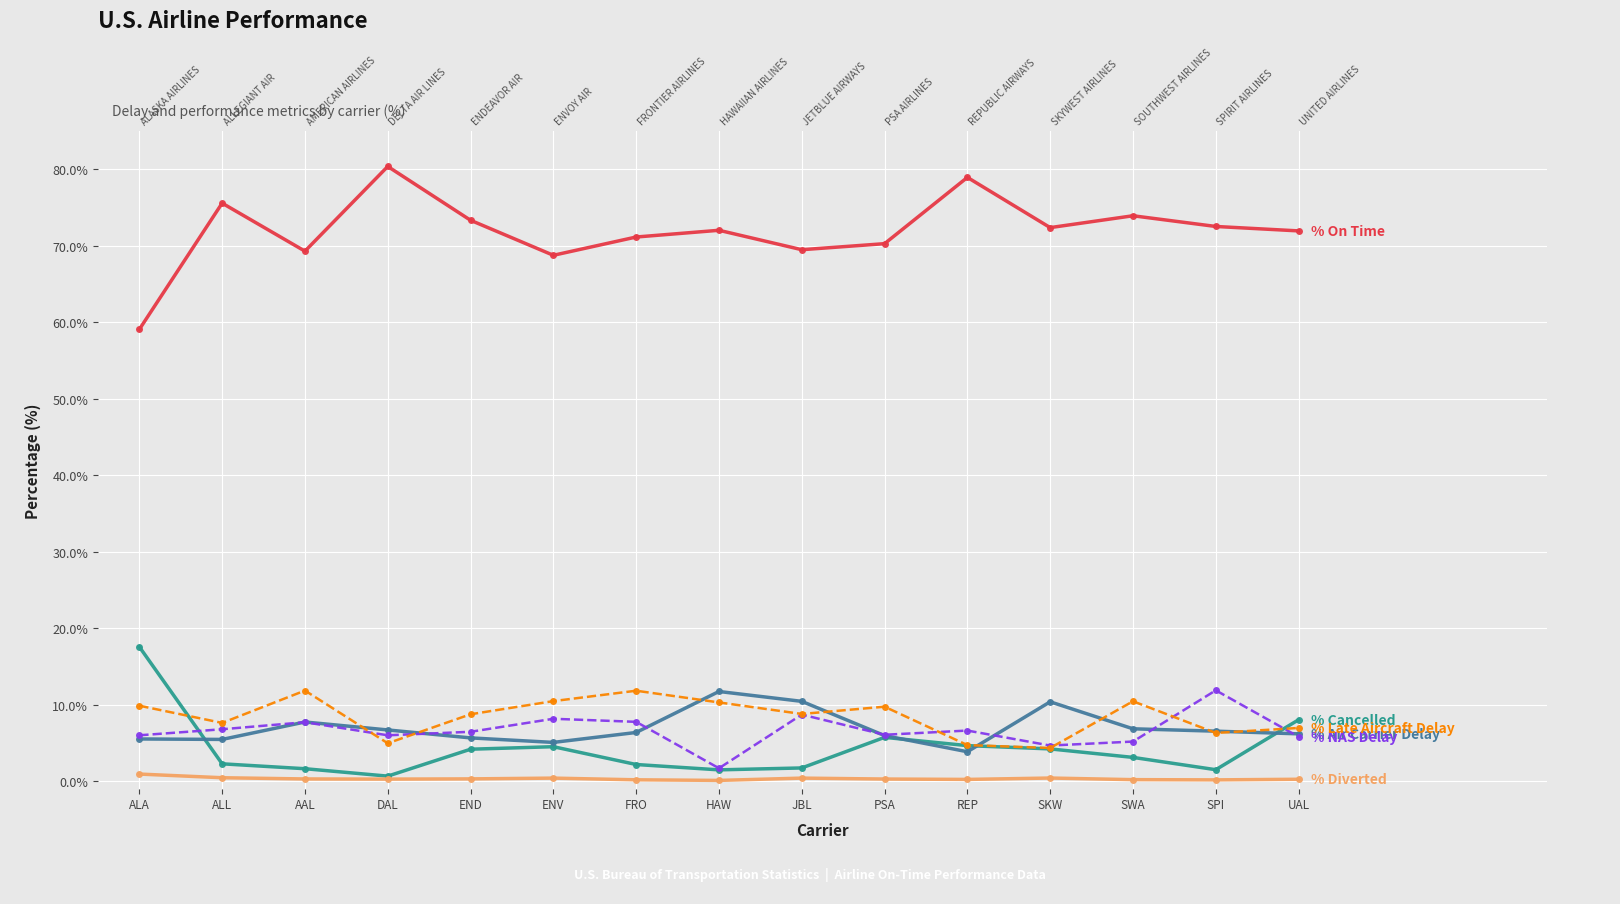

Where do % Air Carrier Delay and % Cancelled first cross each other?

ALA and ALL